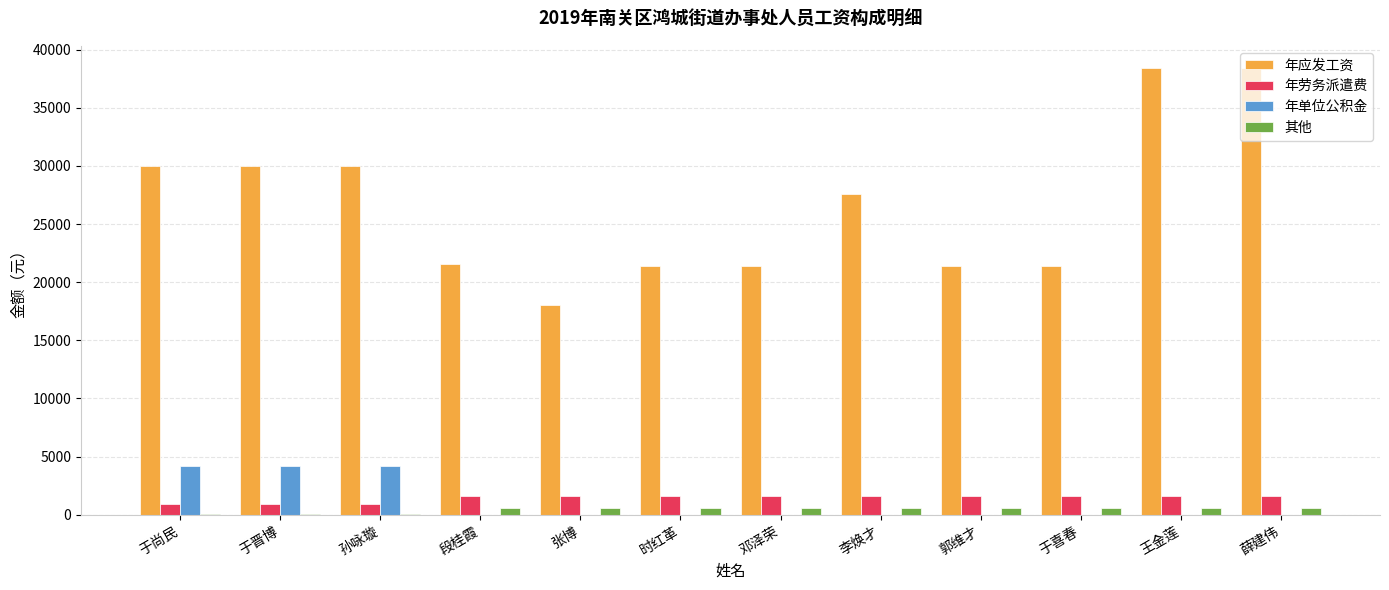

Which series changed the most between 李焕才 and 王金莲?

年应发工资